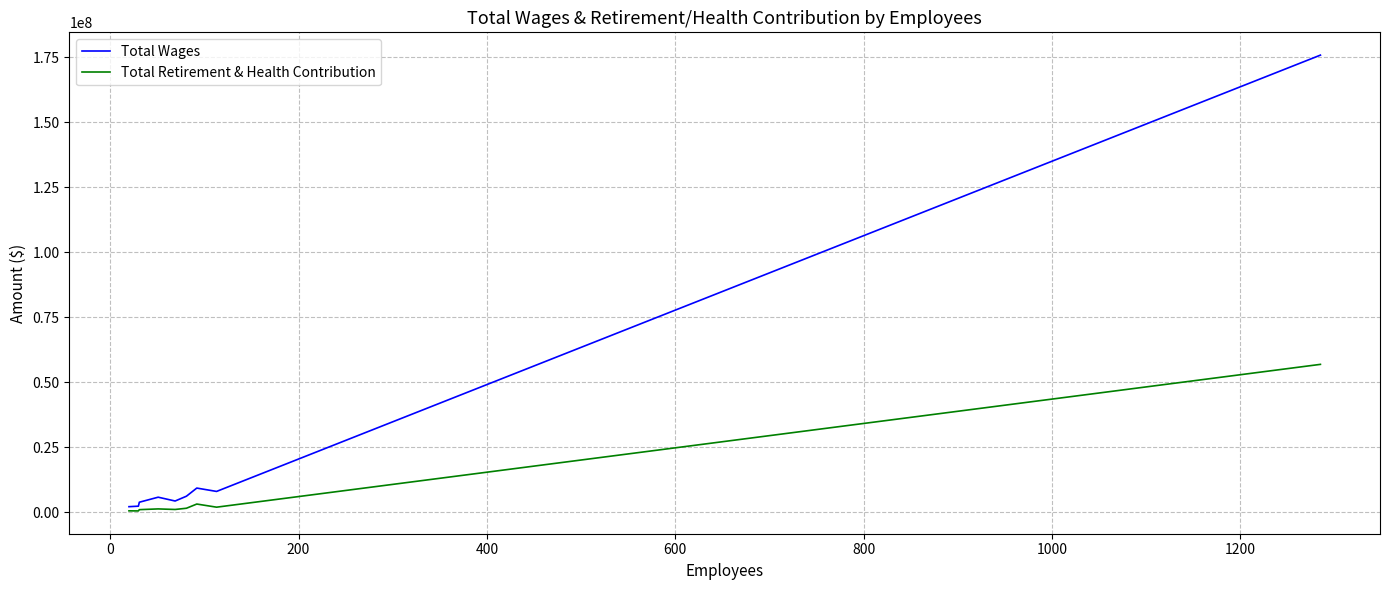

What is the highest value of the Total Retirement & Health Contribution series?

56837020